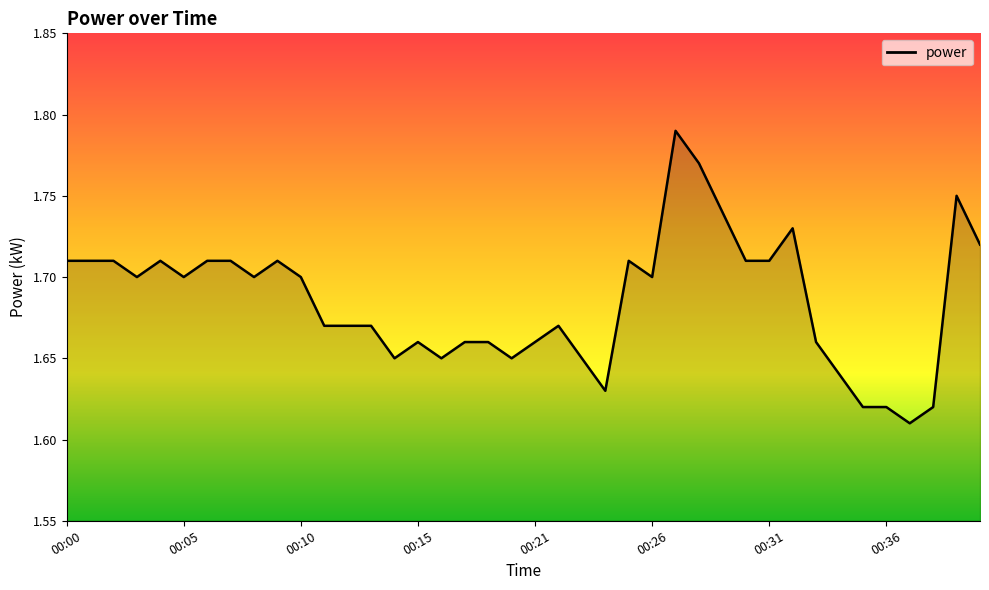

How many lines are shown in the chart?

1